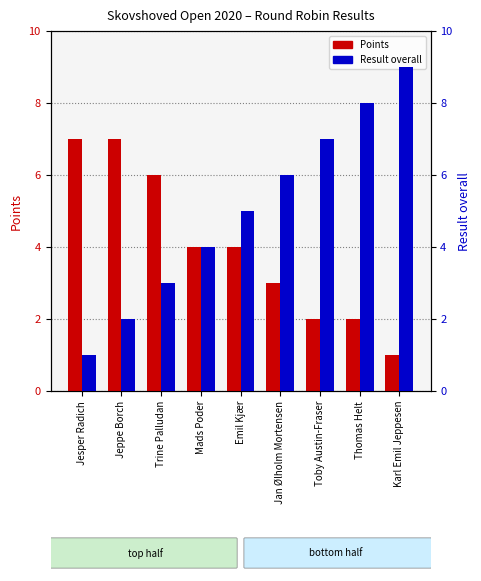

What is the minimum value shown in the chart?

1